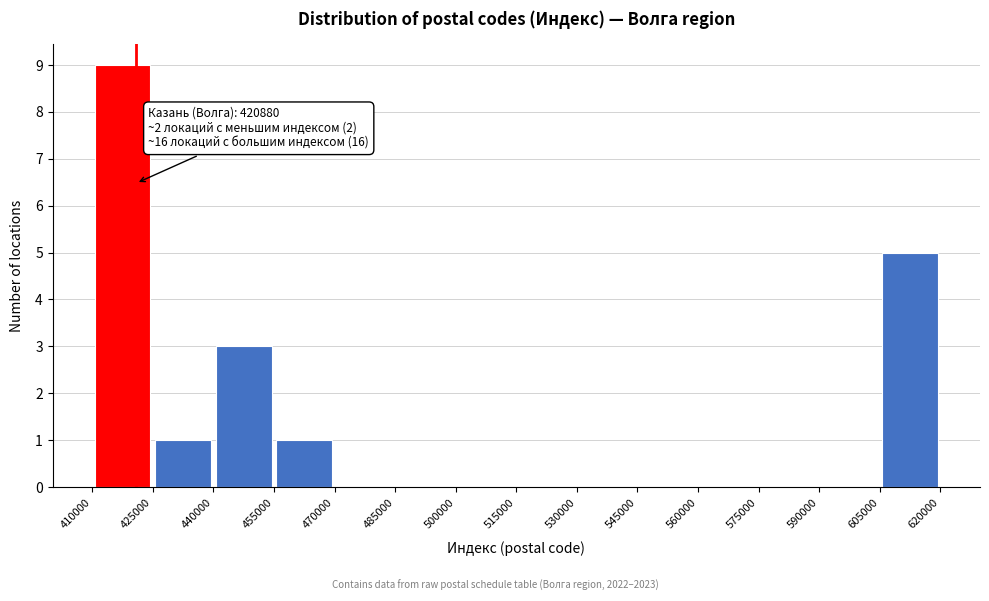

Over which range of the x-axis is the bar tallest?

410000 to 425000